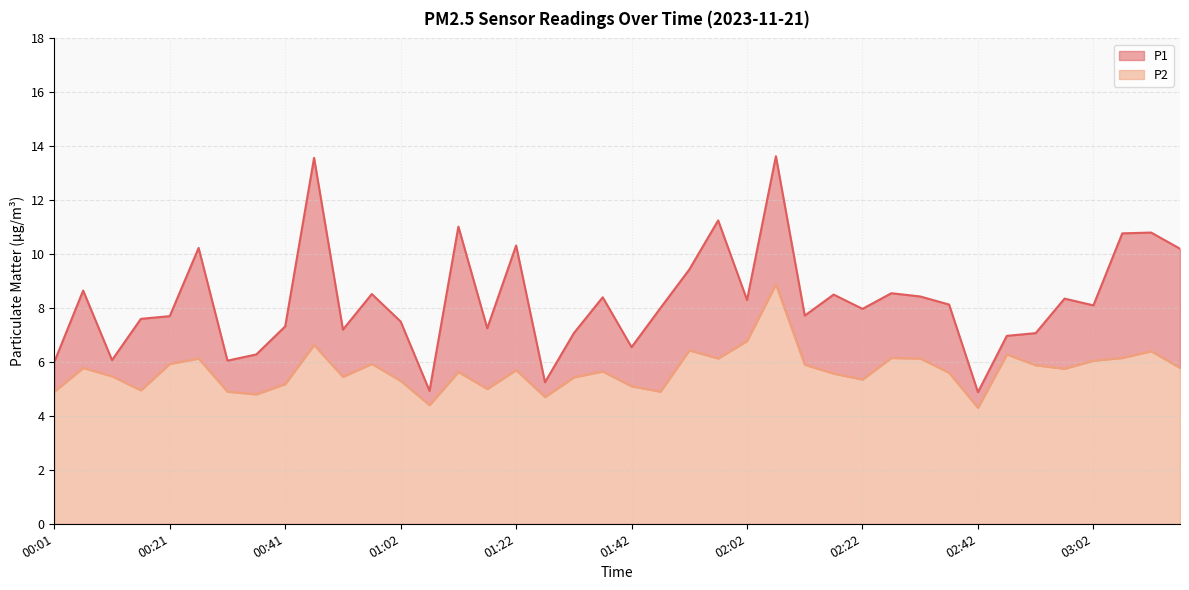

How many data points in P2 are less than 5?

8